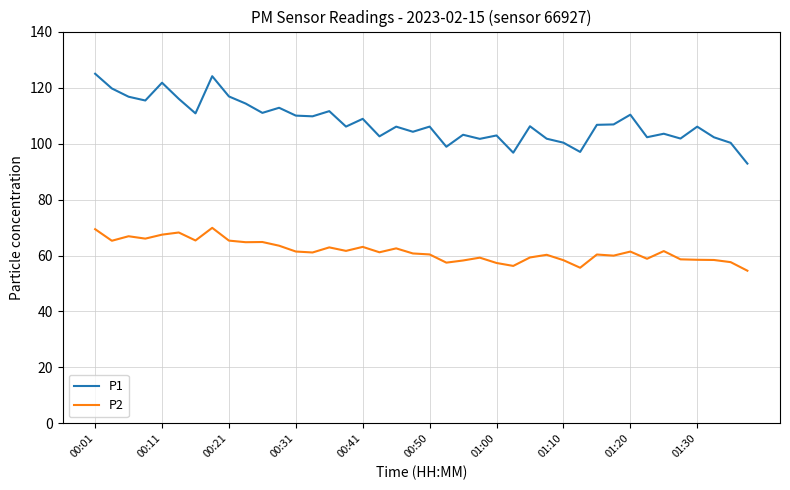

True or false: P1 and P2 intersect in this chart.

False